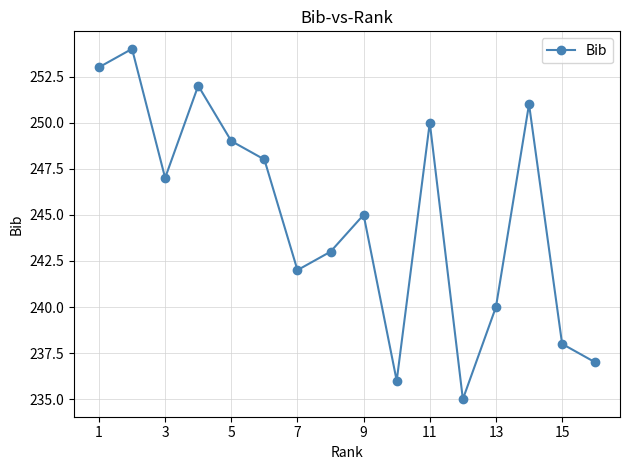

How many points are higher than both their immediate neighbors (excluding endpoints)?

5